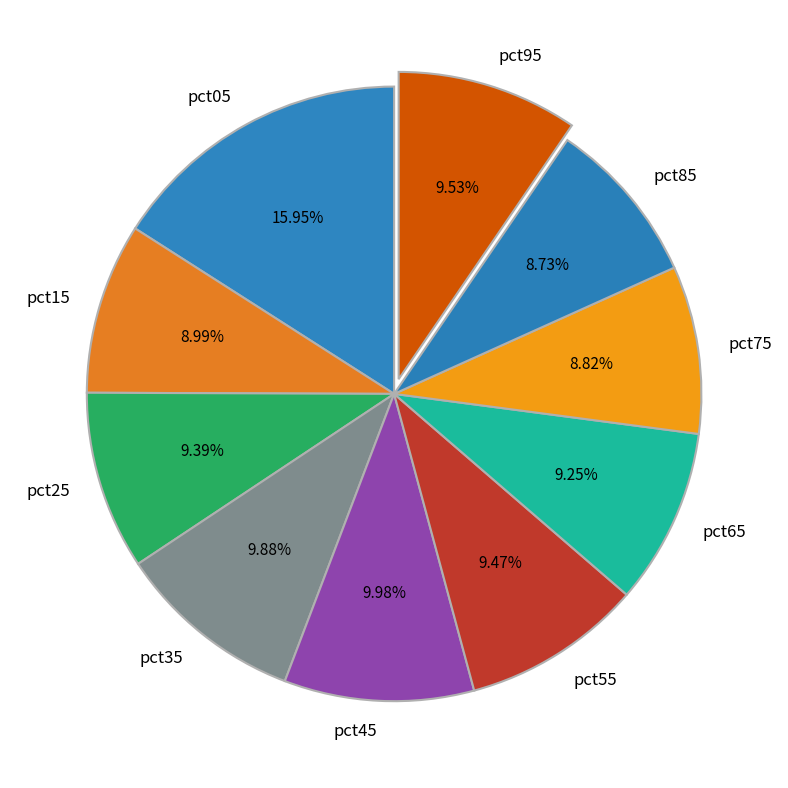

Is there a majority slice in this chart?

No